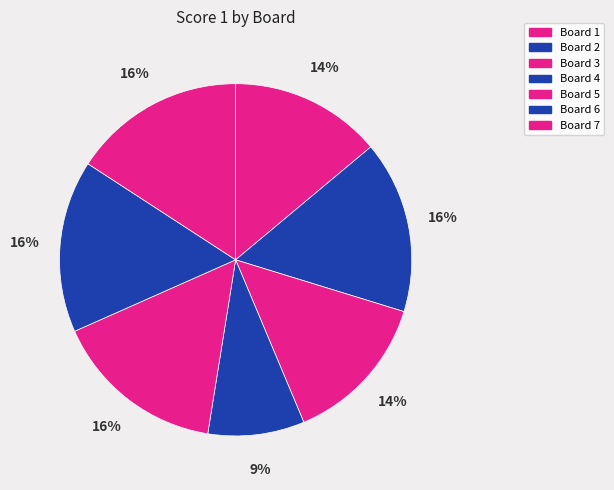

Rank the categories by value from lowest to highest.

Board 4, Board 1, Board 3, Board 2, Board 5, Board 6, Board 7